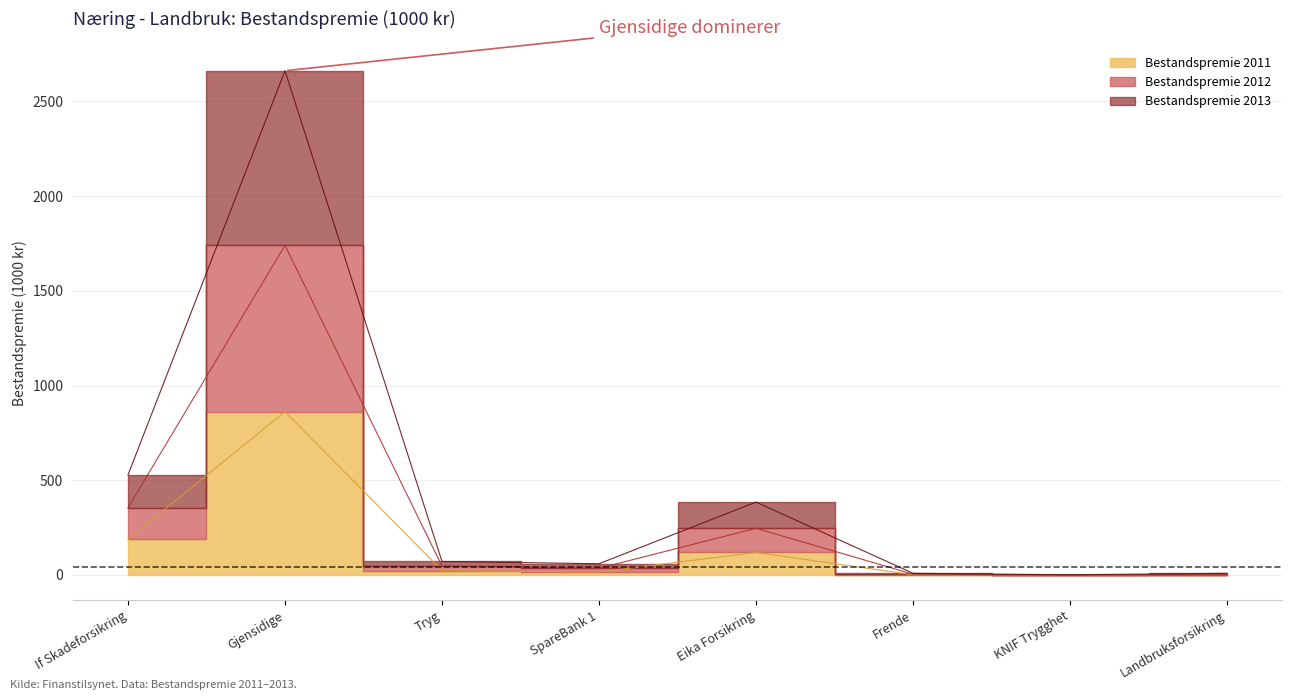

What is the label of the 5th point from the left?

Eika Forsikring